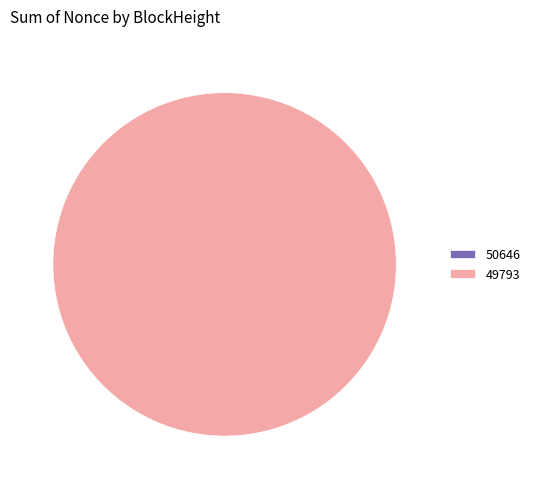

Rank the categories by value from highest to lowest.

49793, 50646